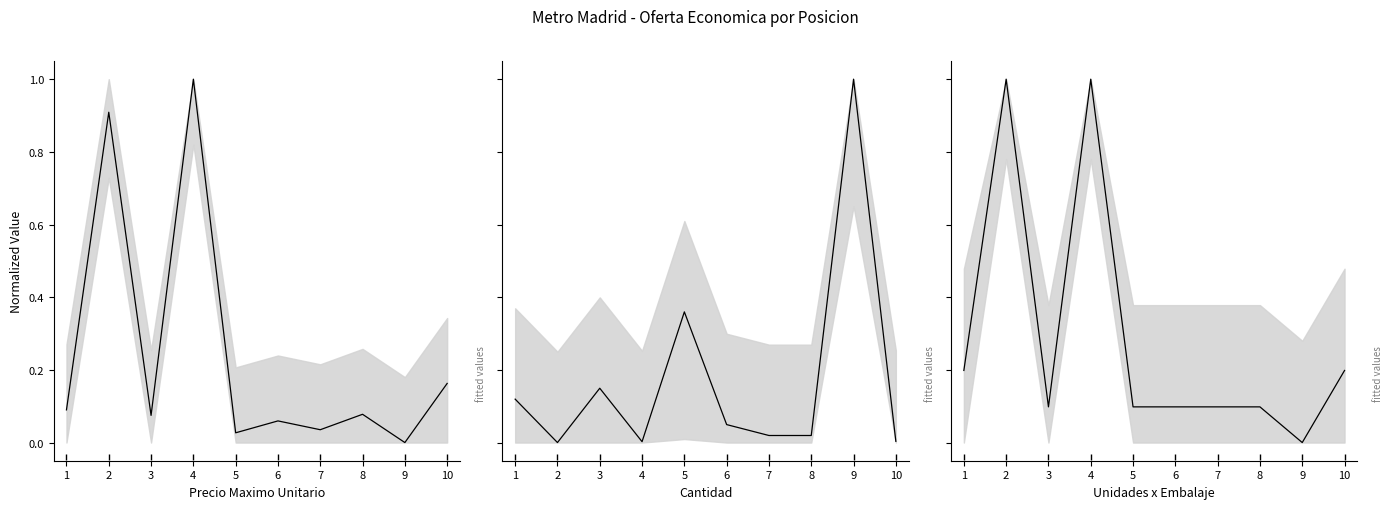

Rank the categories by UNIDADES x EMBALAJE value from highest to lowest.

2, 4, 1, 10, 3, 5, 6, 7, 8, 9